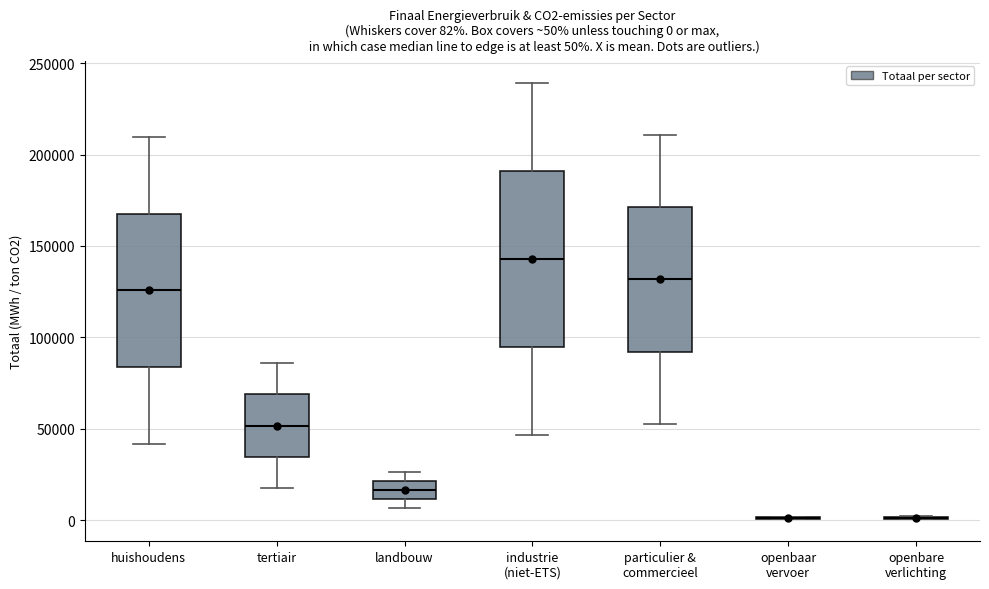

Comparing the boxes themselves (not the whiskers), which one is the tallest?

industrie (niet-ETS)